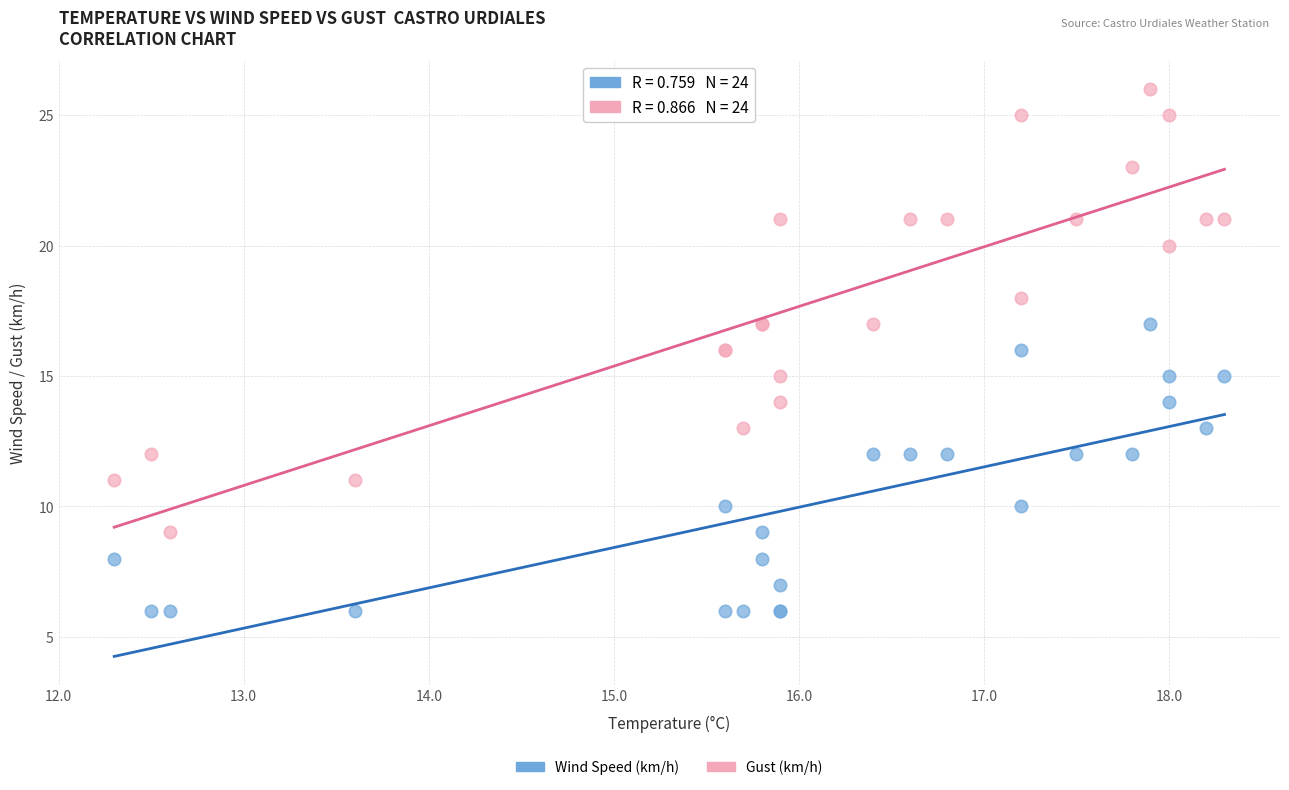

Which series has the largest Y range (max minus min)?

Gust (km/h)